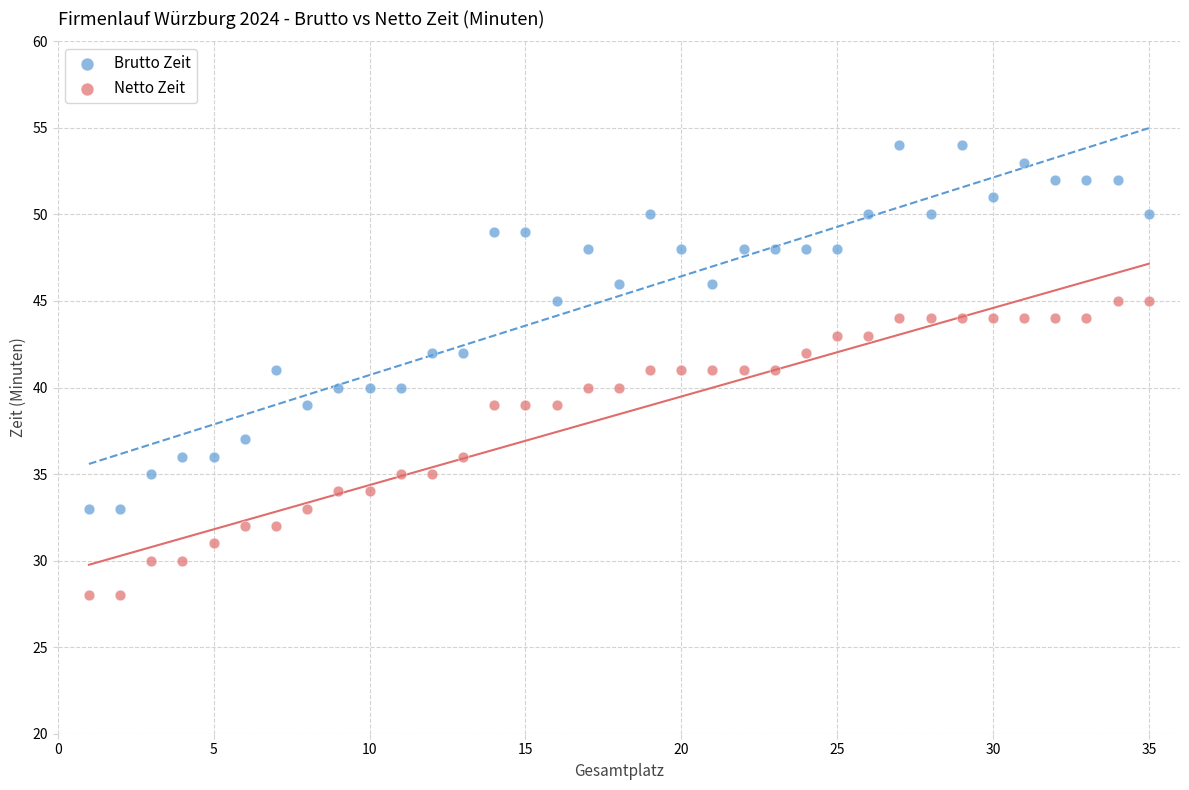

Across all data points, what is the range of X values (max minus min)?

34